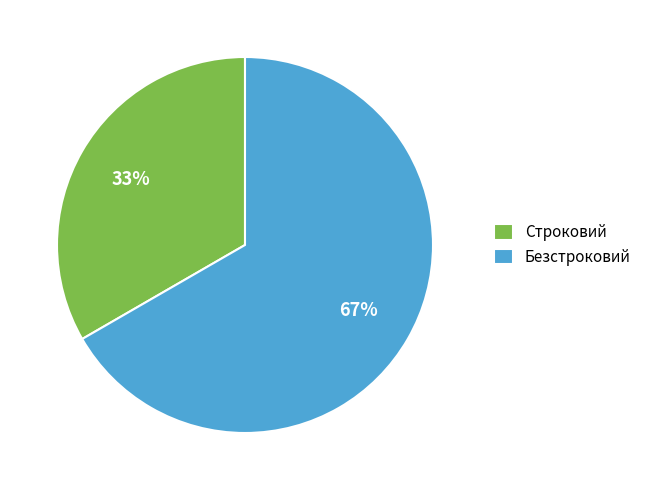

True or false: Безстроковий accounts for 67% of the total.

True